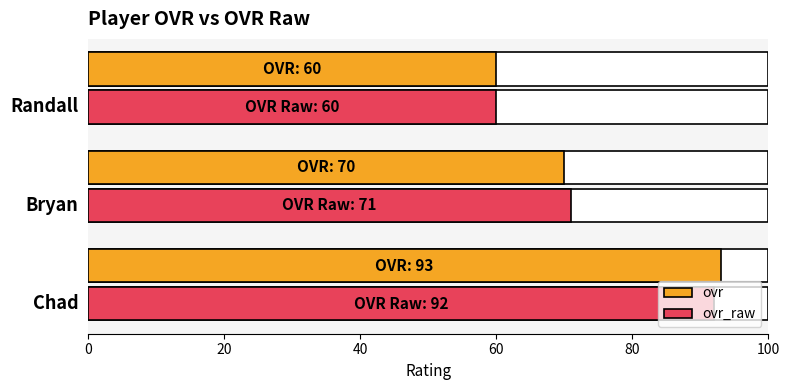

What is the approximate value of ovr at Chad?

93